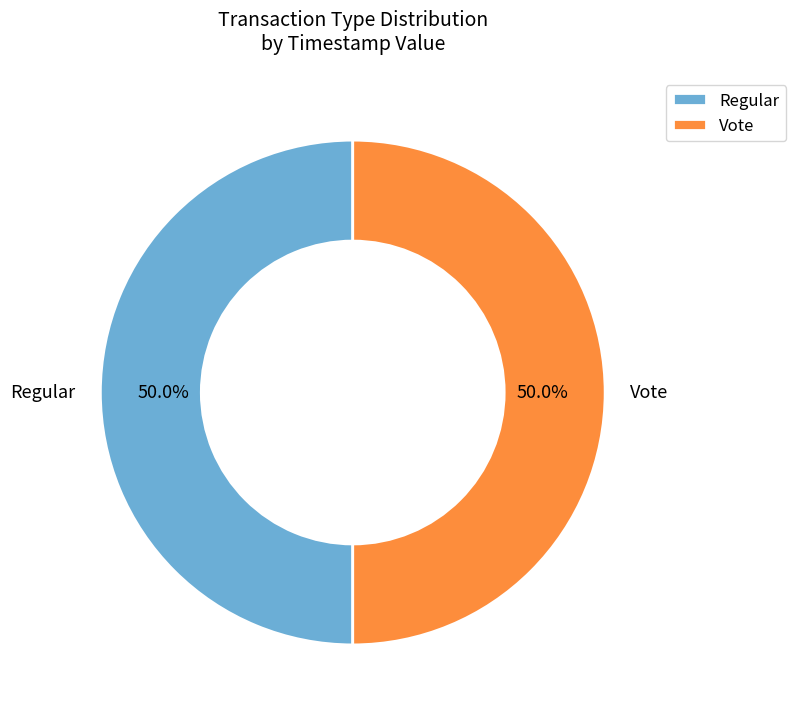

Do Regular and Vote together represent more than half of the pie?

Yes